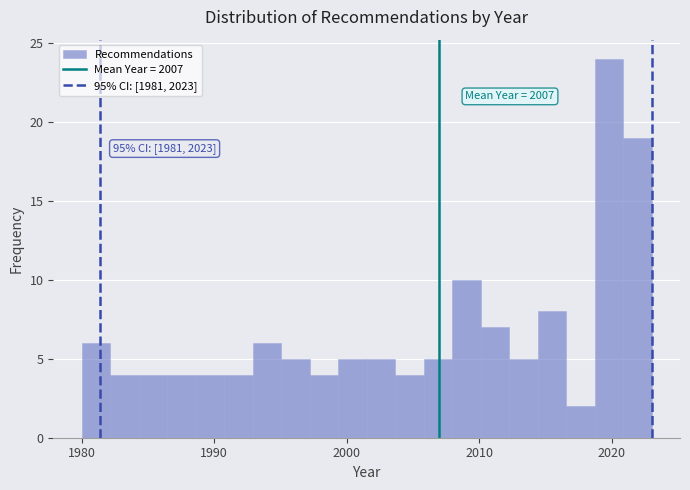

Read against the x-axis, roughly where is the centre of the tallest bar?

2020